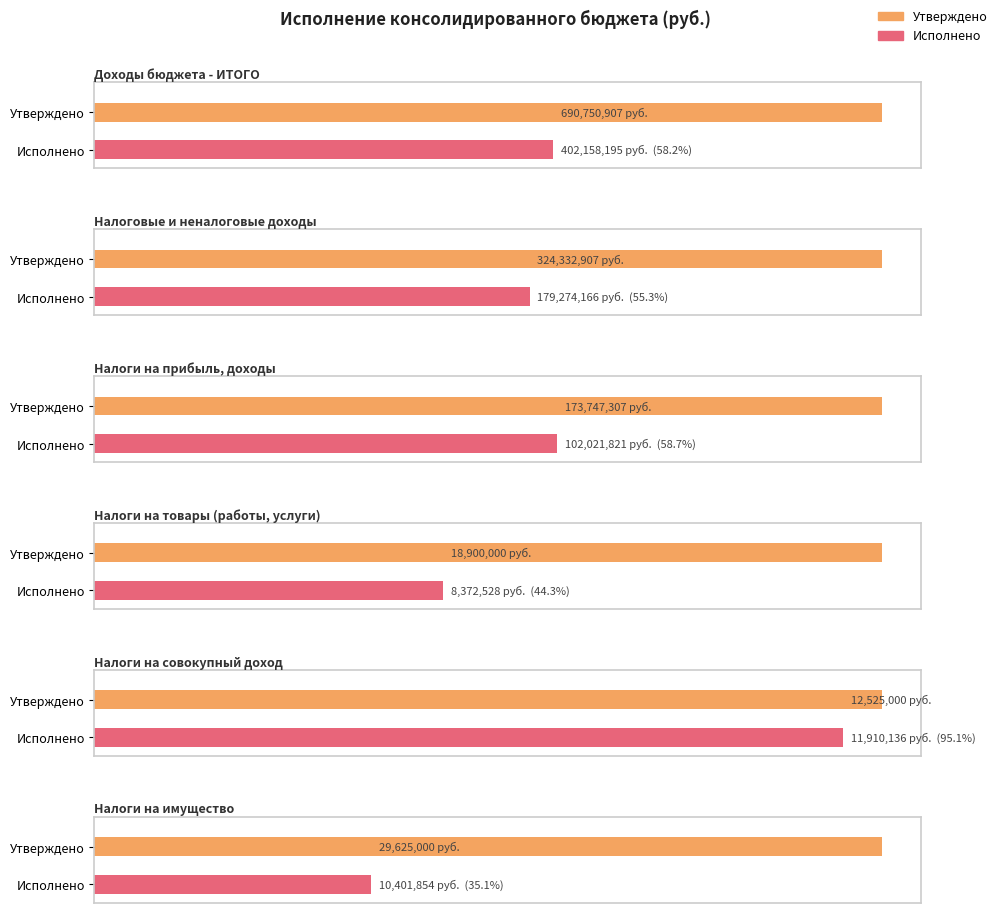

What is the label of the 3rd bar from the left?

НАЛОГИ НА ПРИБЫЛЬ, ДОХОДЫ